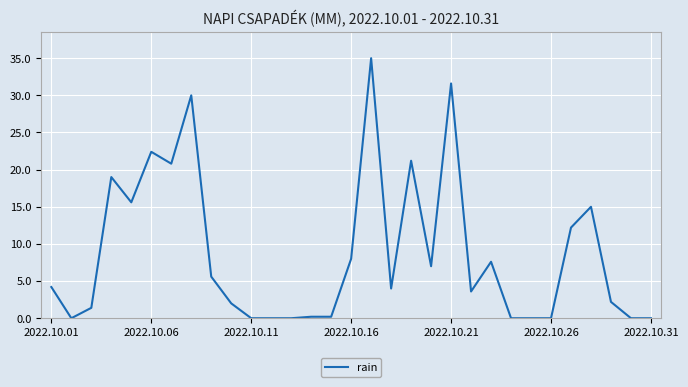

What is the maximum value shown in the chart?

35.0